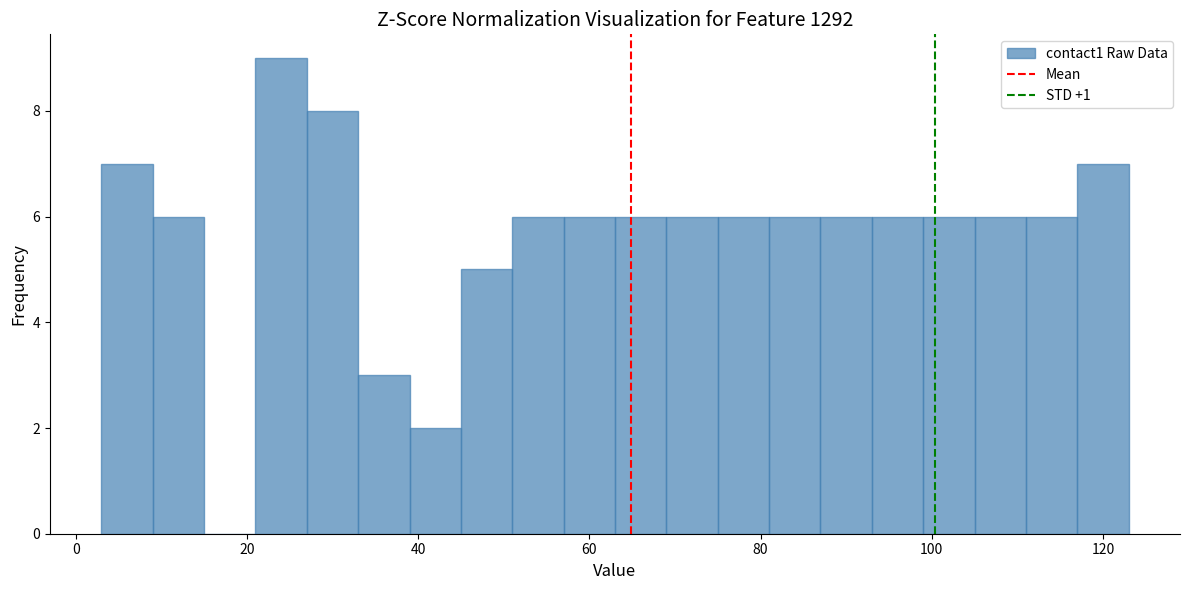

Around what value on the x-axis is the tallest bar? Give the approximate position of its centre, as read against the axis.

24